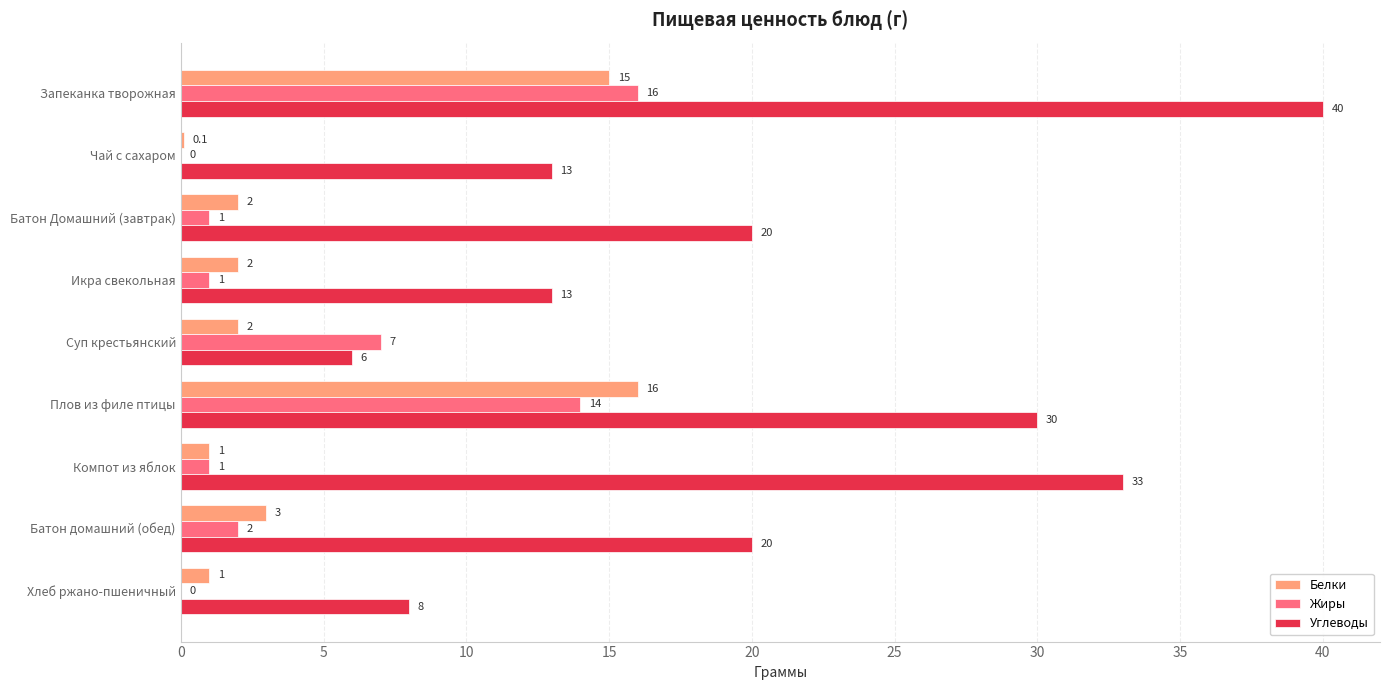

Which series changed the most between Батон Домашний (завтрак) and Икра свекольная?

Углеводы